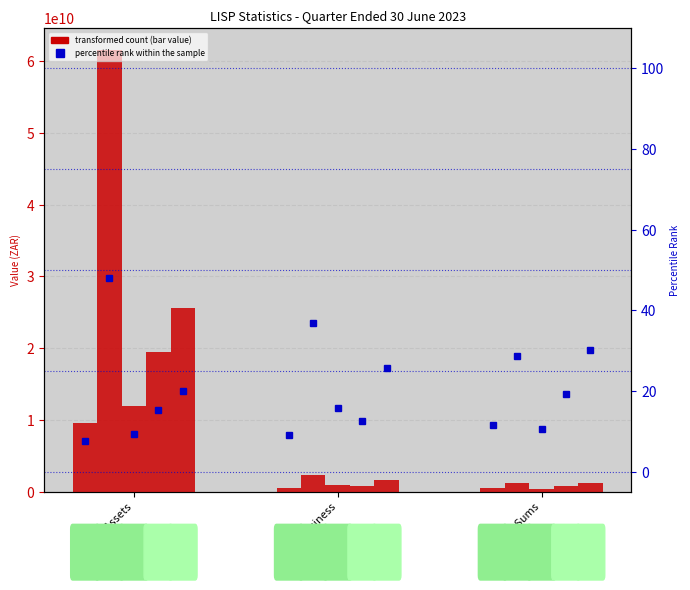

How many bars are there in each group?

5